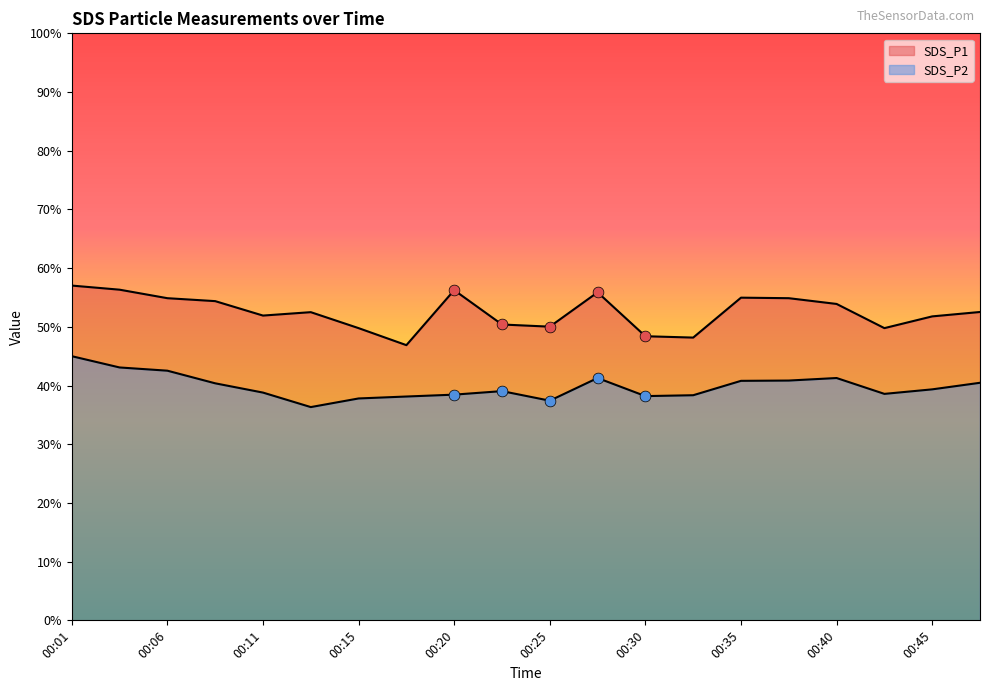

What are all the series names shown in the legend?

SDS_P1, SDS_P2